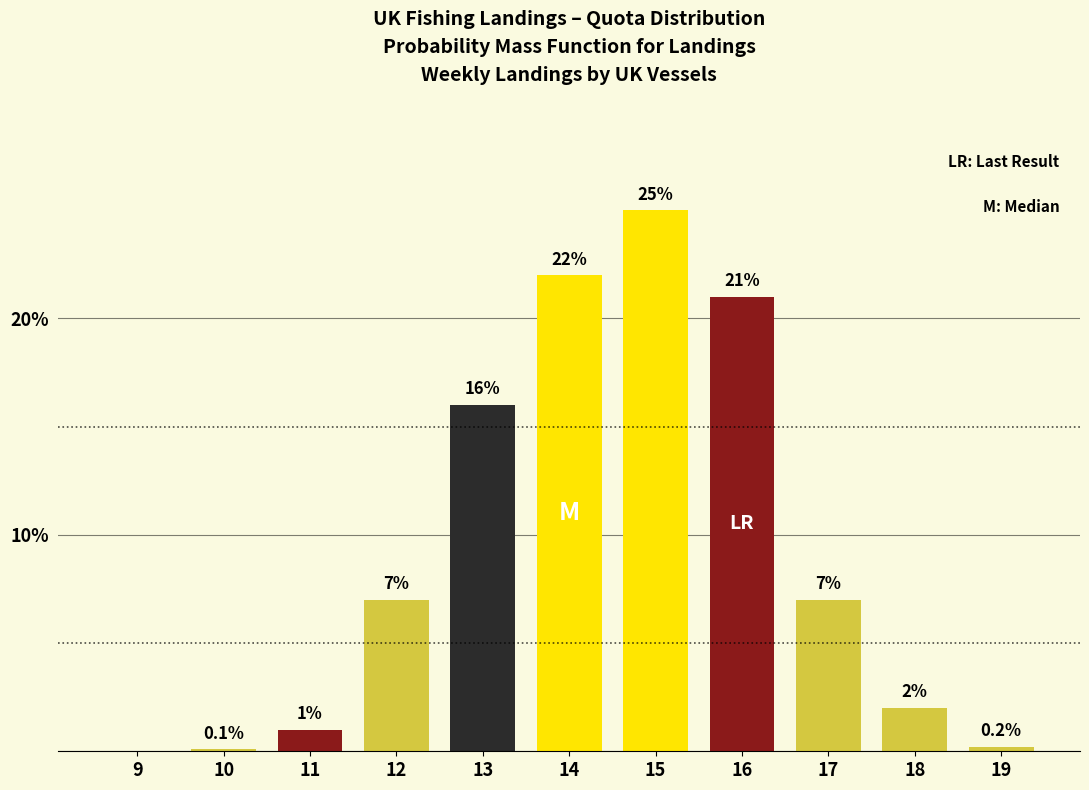

Reading right to left, extract all data points from this chart.

19=0.2	18=2.0	17=7.0	16=21.0	15=25.0	14=22.0	13=16.0	12=7.0	11=1.0	10=0.1	9=0.0